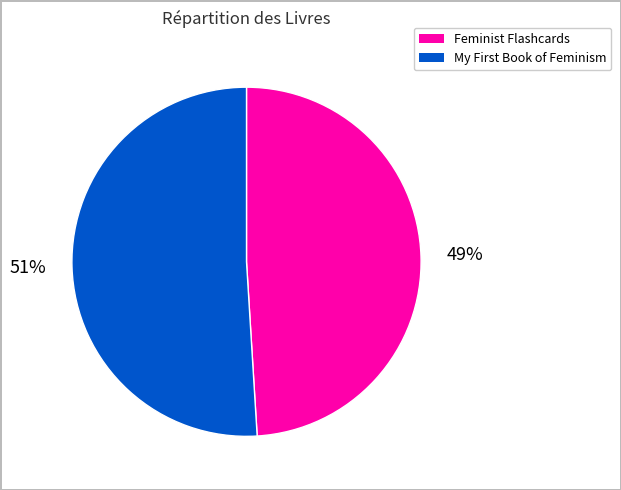

Does any single category account for the majority?

Yes